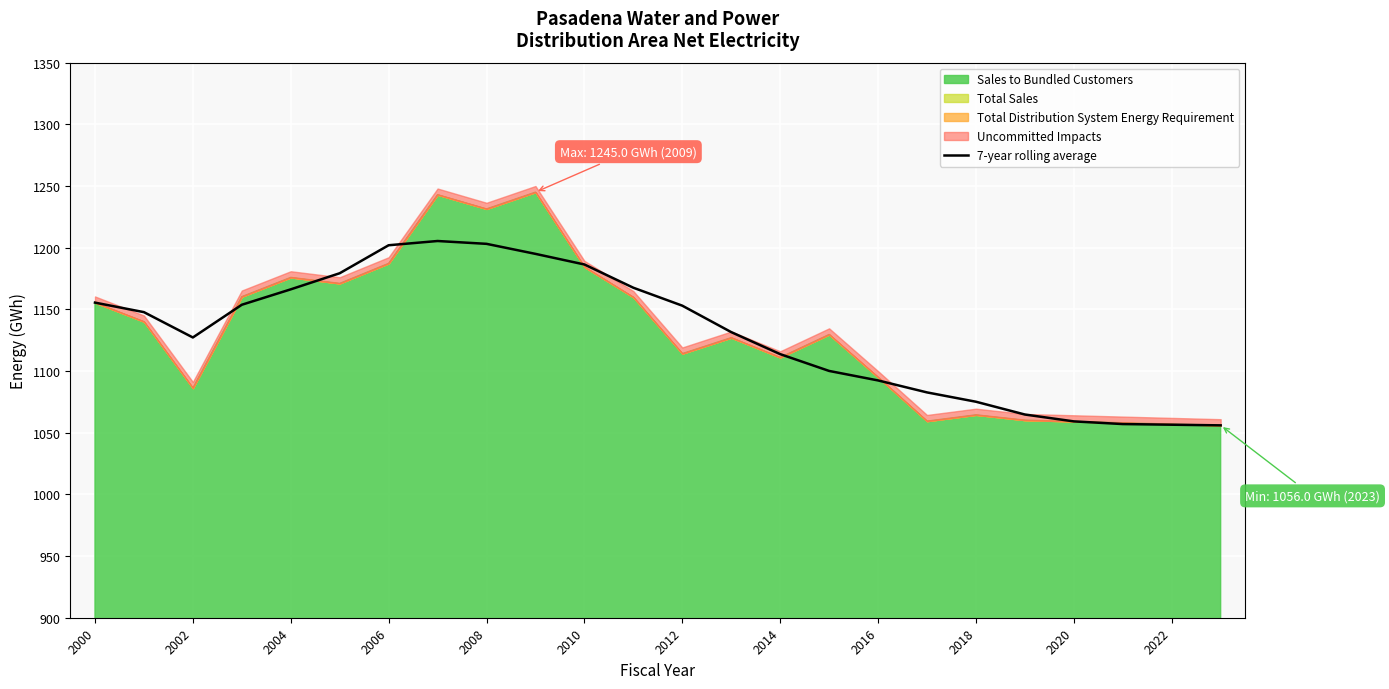

What is the lowest value of the 7-year rolling average series?

1056.0